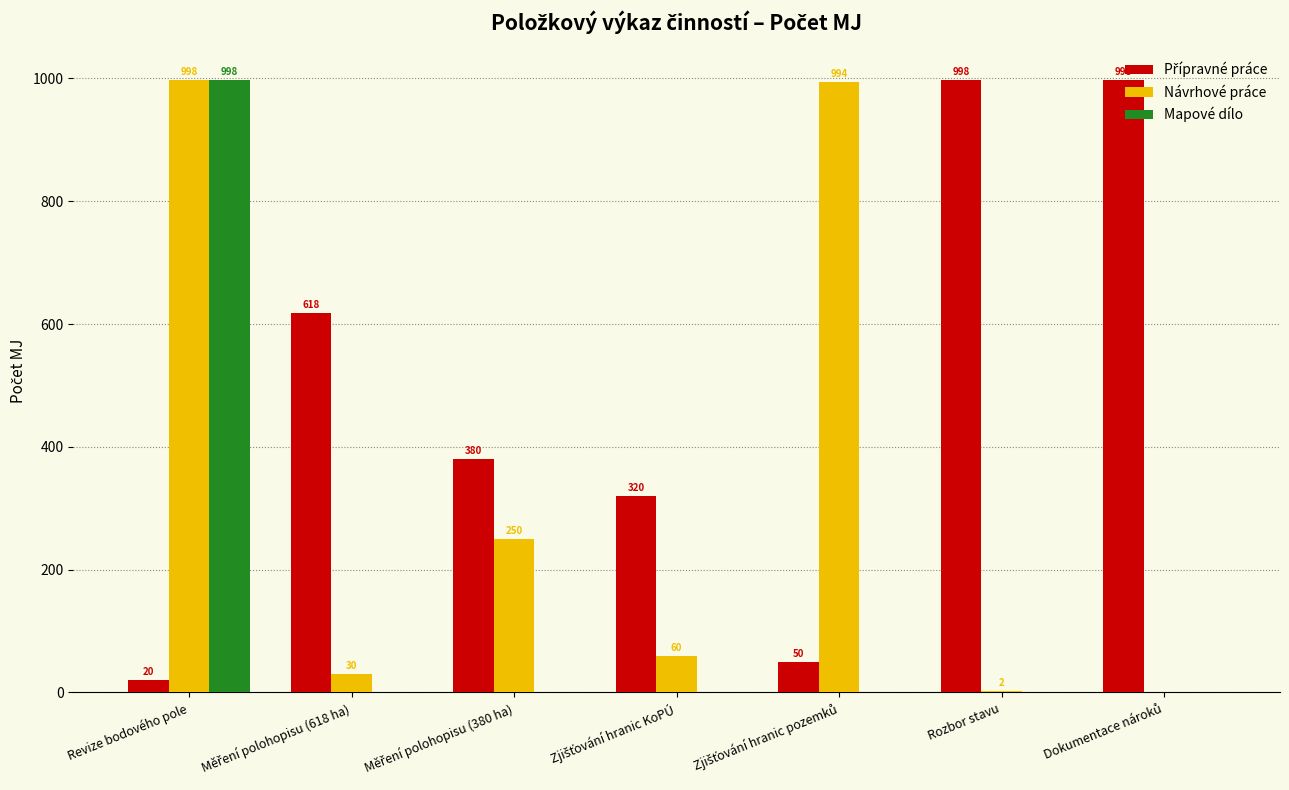

What is the maximum value shown in the chart?

998